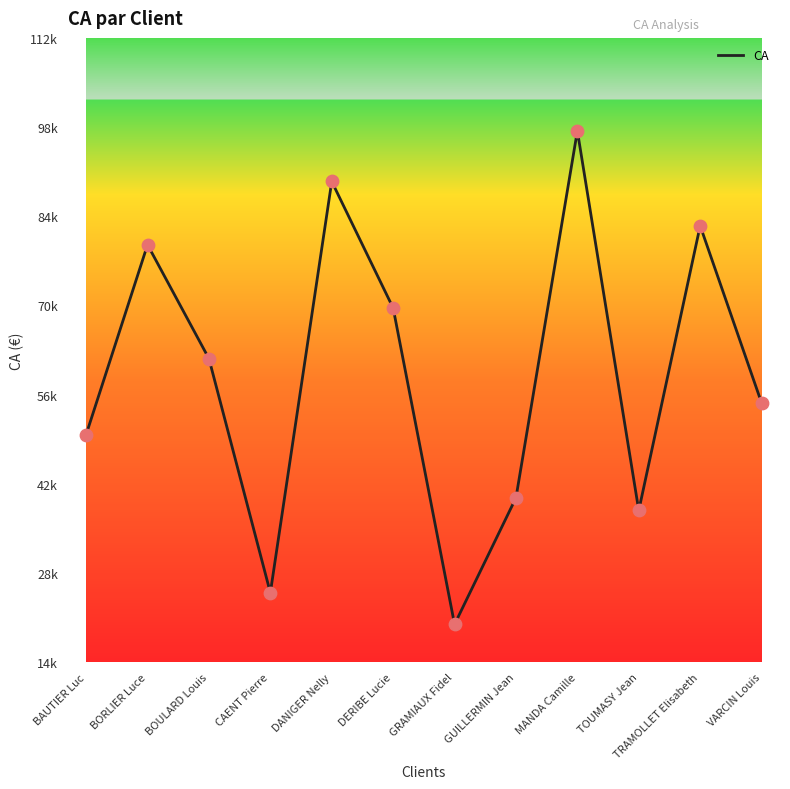

Does the chart have visible grid lines?

No